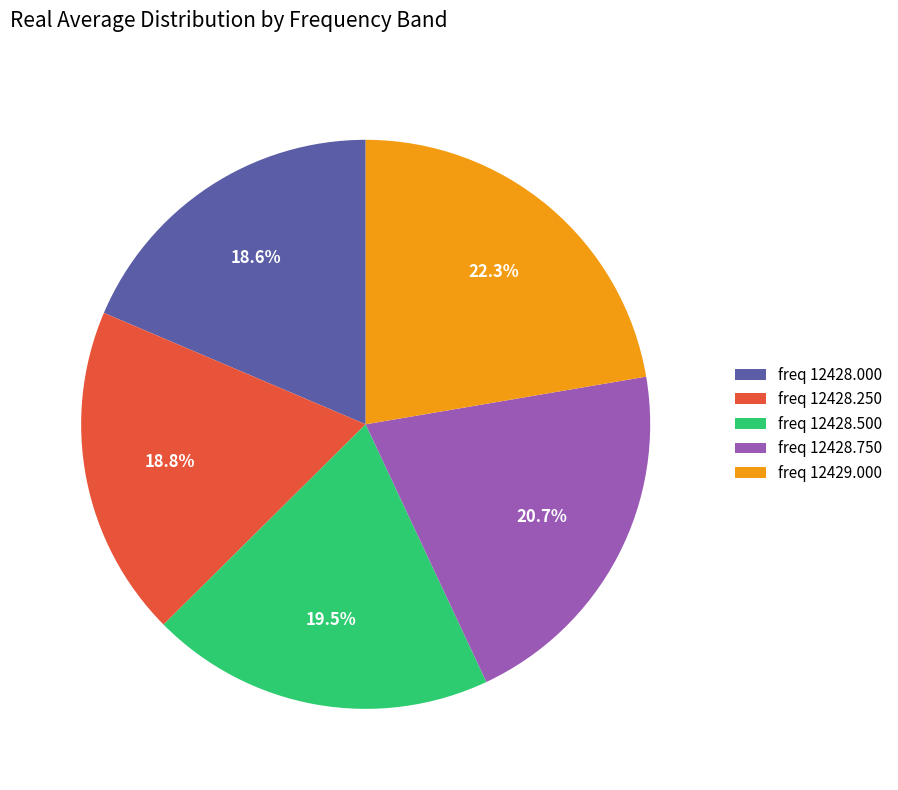

Do freq 12428.000 and freq 12428.750 together represent more than half of the pie?

No